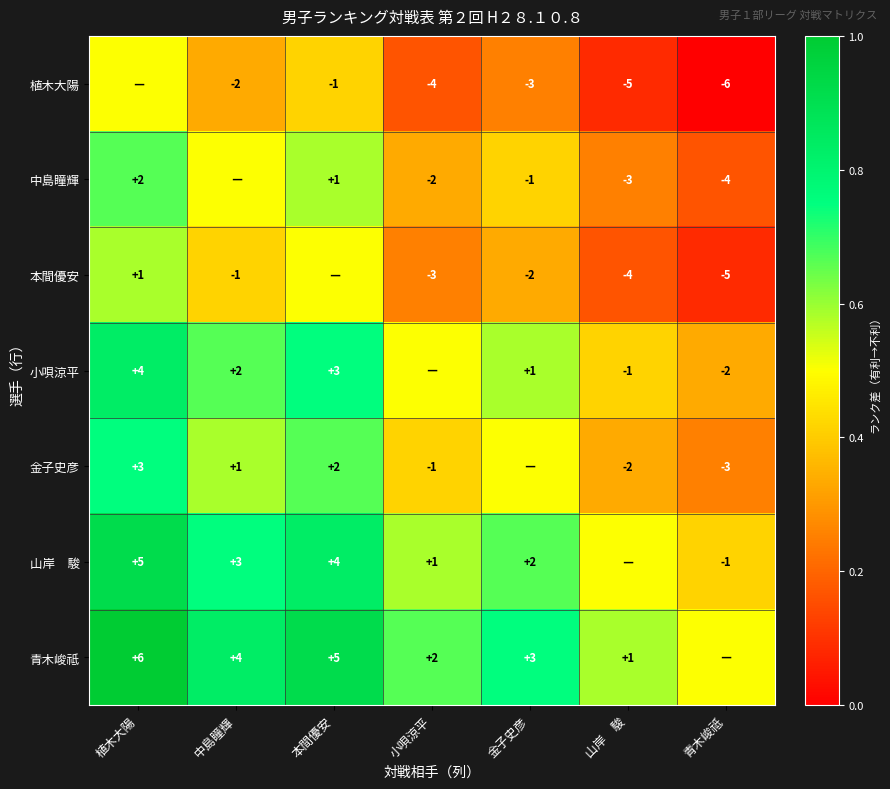

The 中島瞳輝 series shows -7.1 at 青木峻祗. True or false?

False